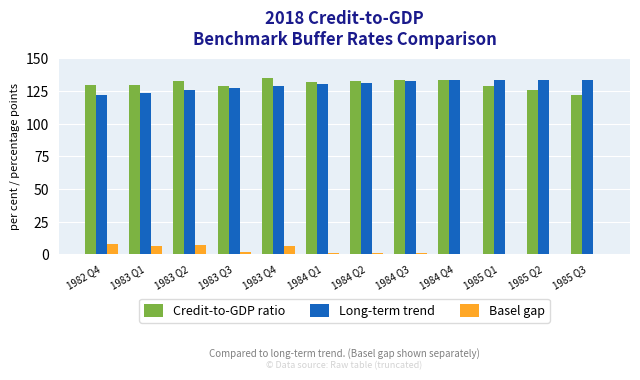

What are all the series names shown in the legend?

Credit-to-GDP ratio, Long-term trend, Basel gap